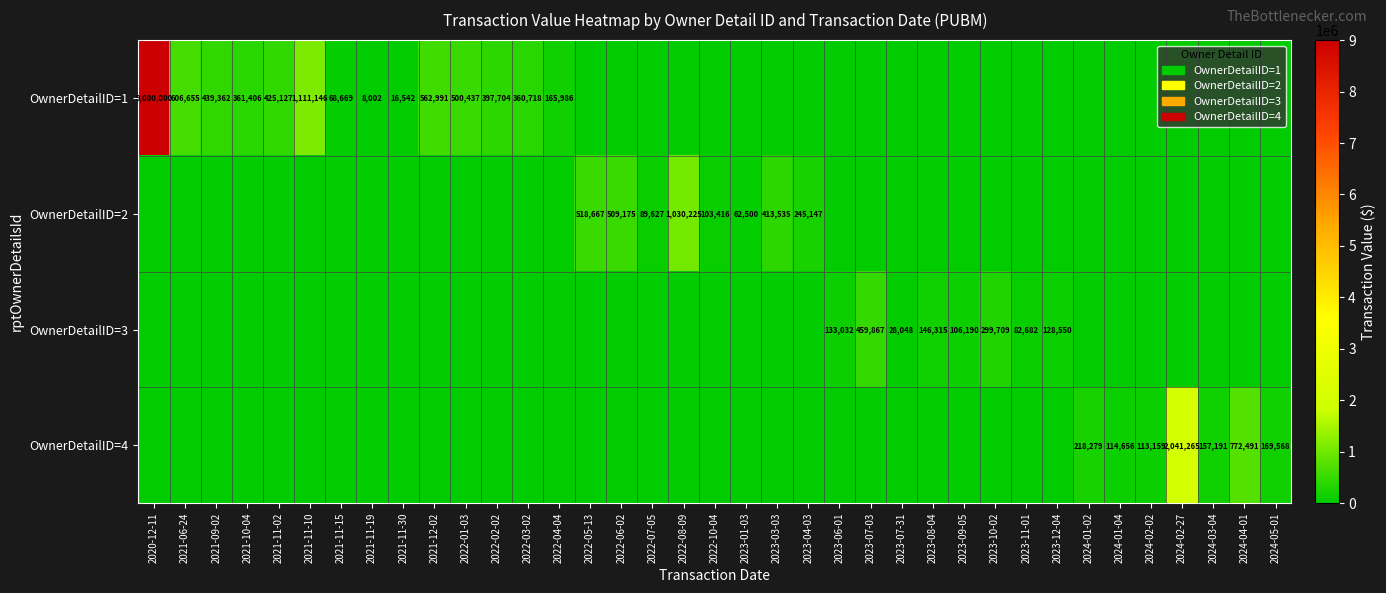

True or false: OwnerDetailID=1 has a value of 425127 at 2021-11-02.

True